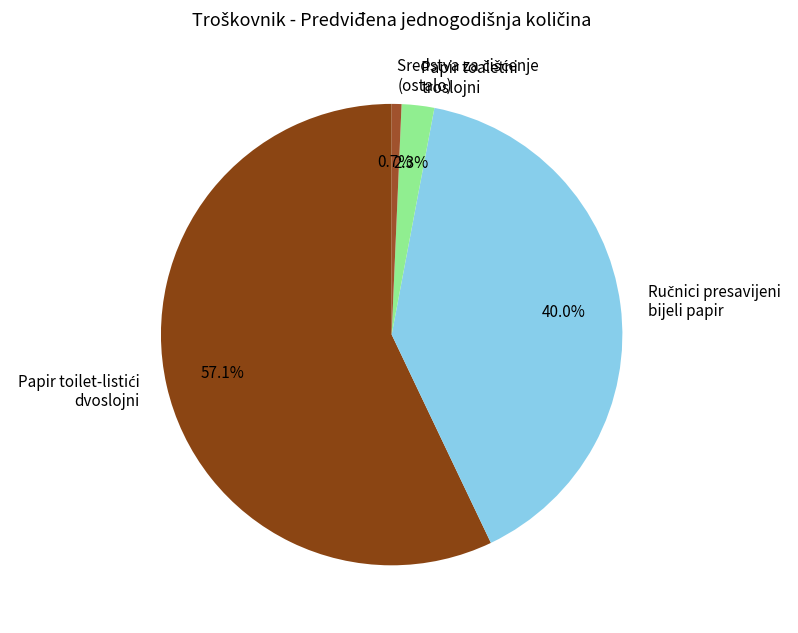

What portion of the pie excludes Papir toaletni troslojni?

97.7%